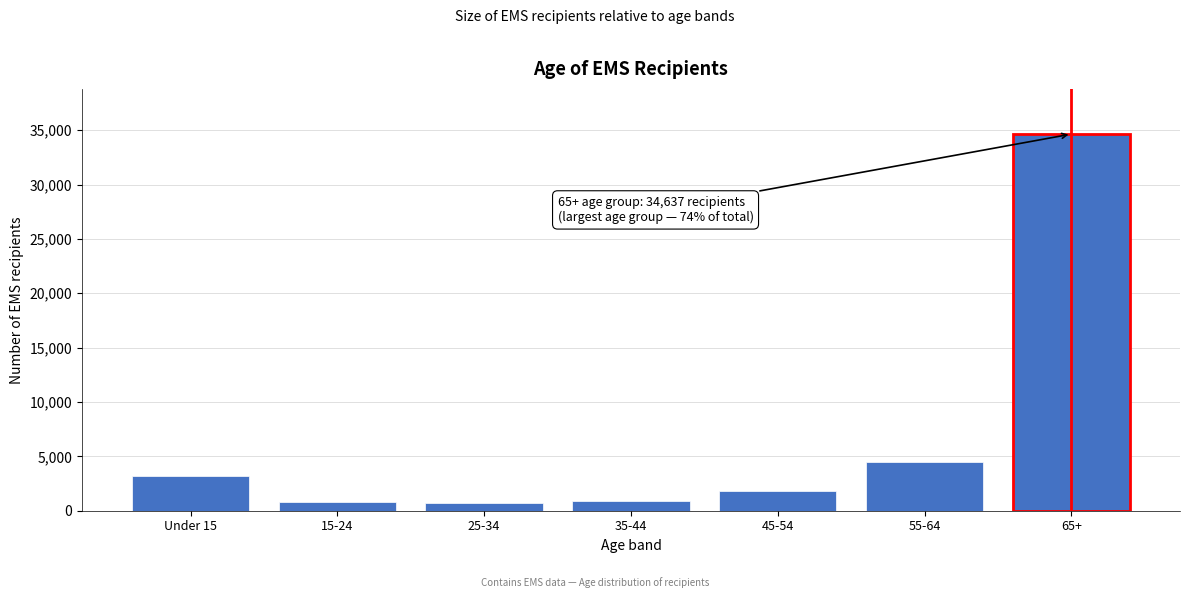

Which category has the highest value across all series?

65+